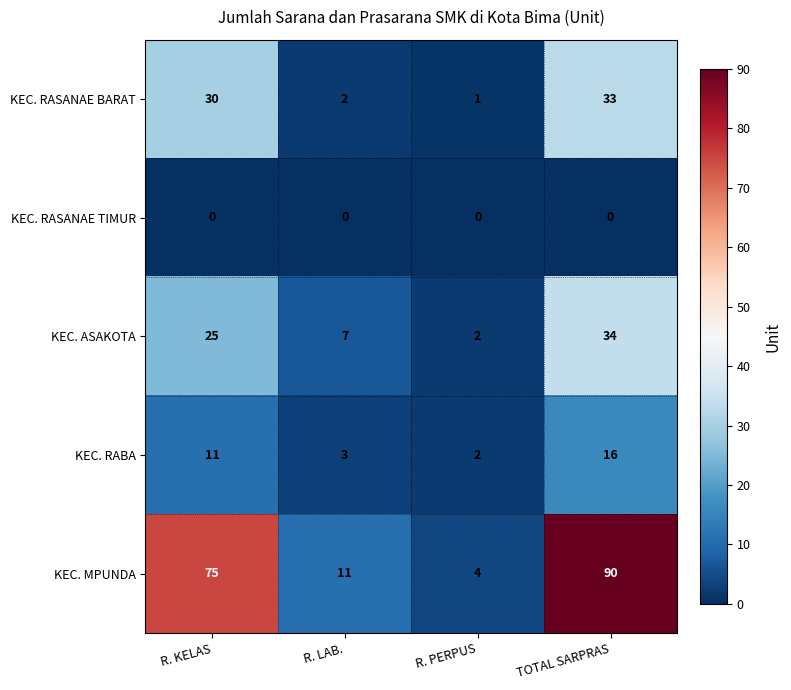

The value of KEC. ASAKOTA at R. KELAS is 34. True or false?

False